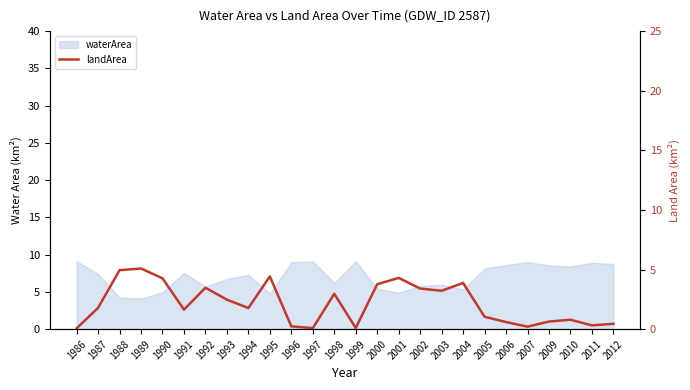

Where is the first local maximum?

1989